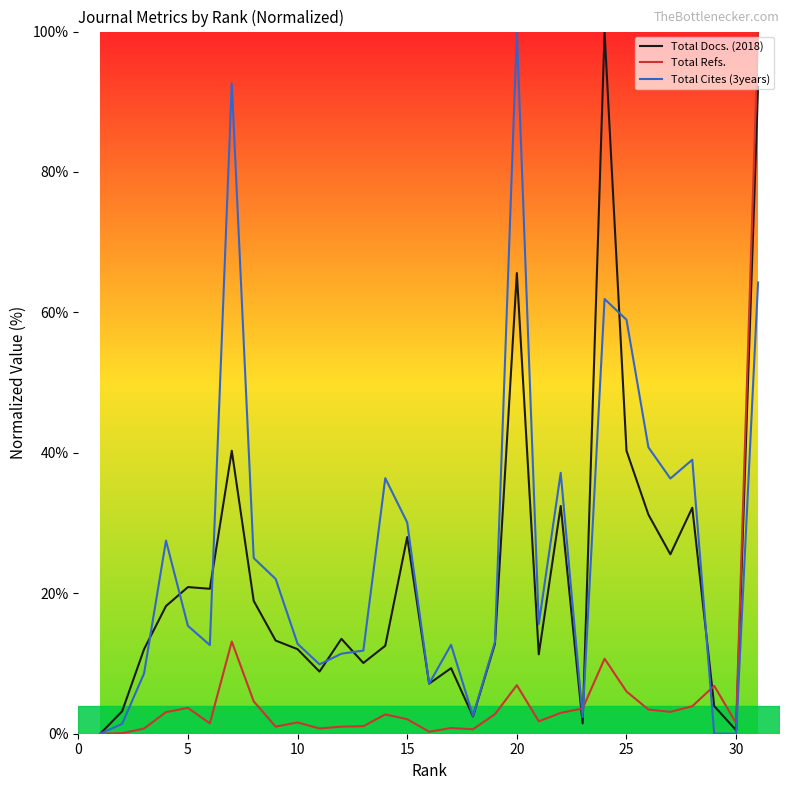

List the series in order of their overall mean, lowest first.

Total Refs., Total Docs. (2018), Total Cites (3years)